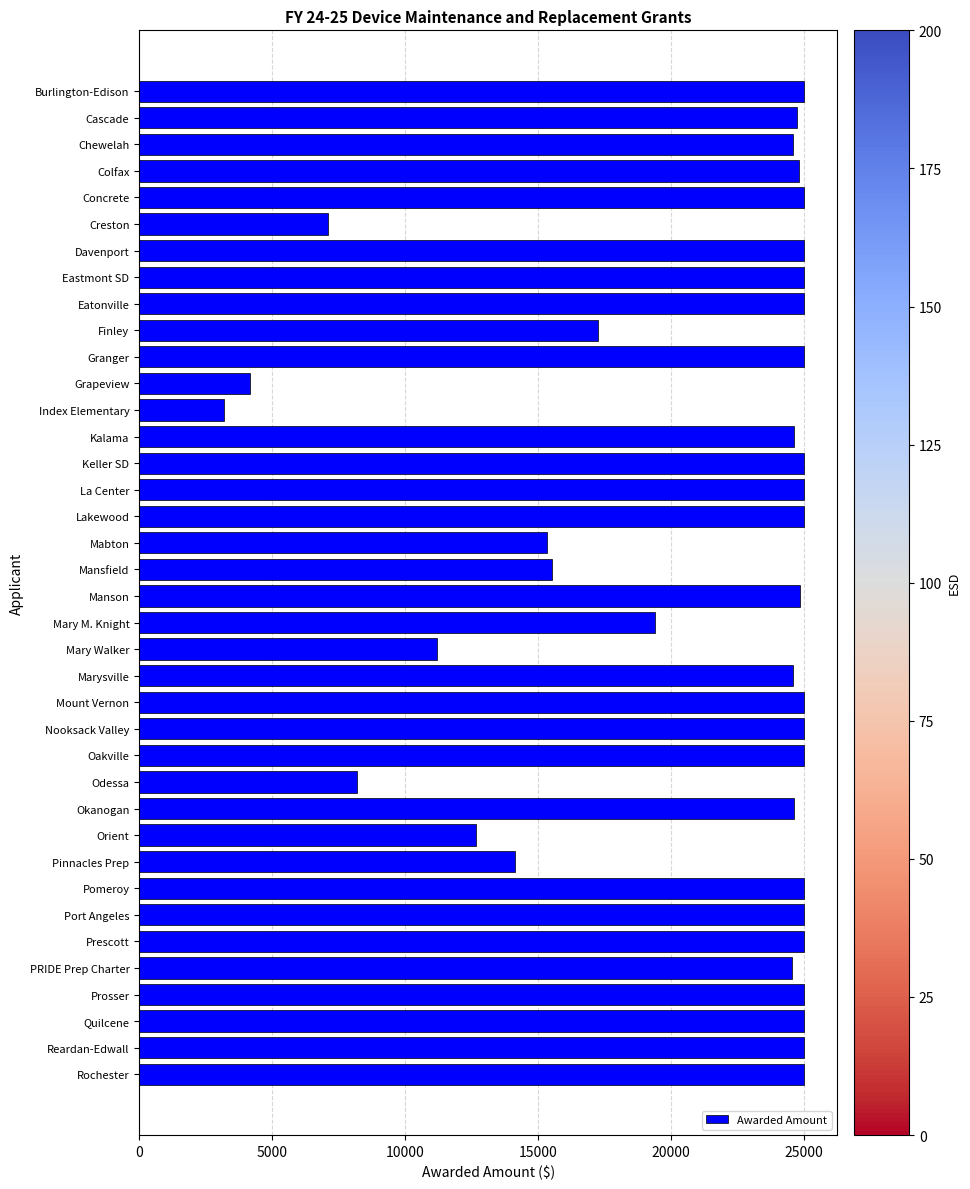

Approximately how many times larger is the value at PRIDE Prep Charter compared to Mount Vernon?

1.0